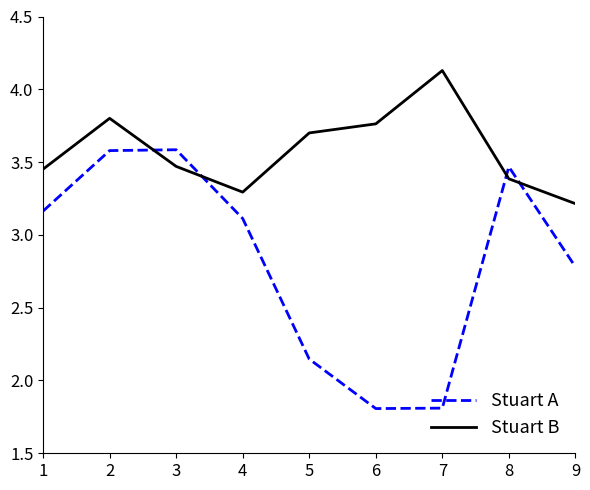

The value of Stuart B at 4 is 3.3. True or false?

True